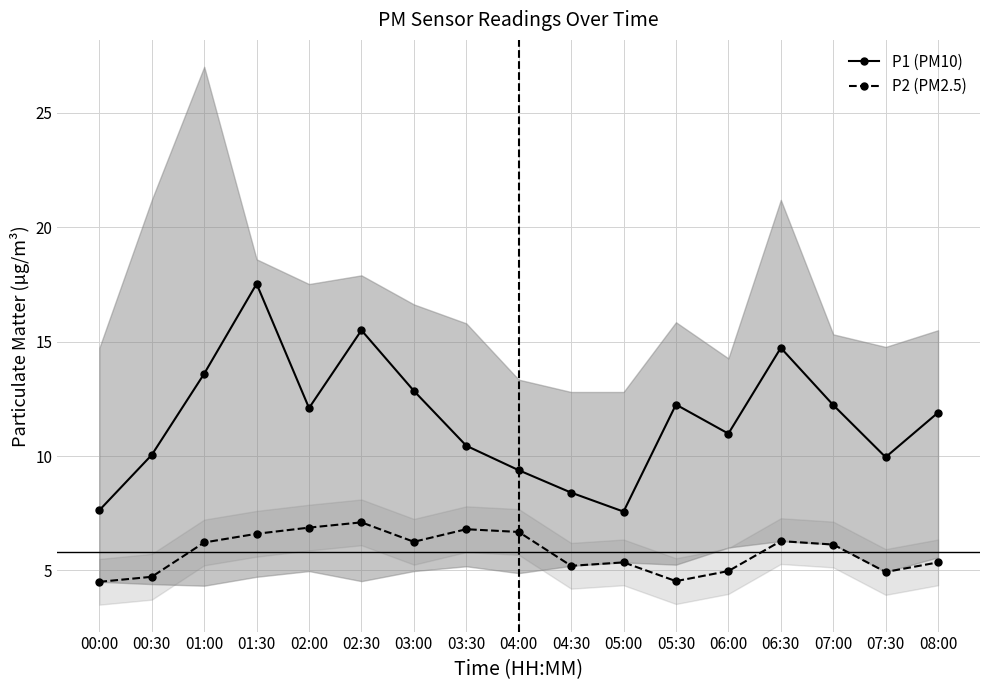

Does the chart have visible grid lines?

Yes